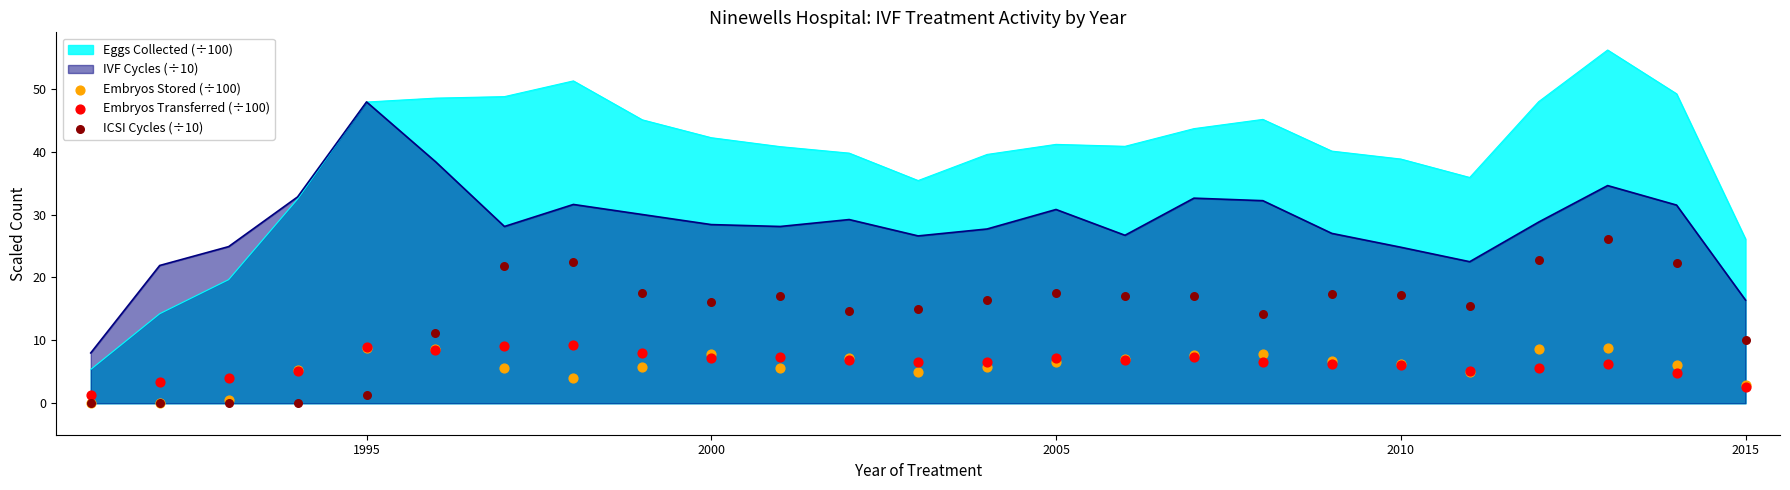

What is the highest value of the IVF Cycles (÷10) series?

47.9